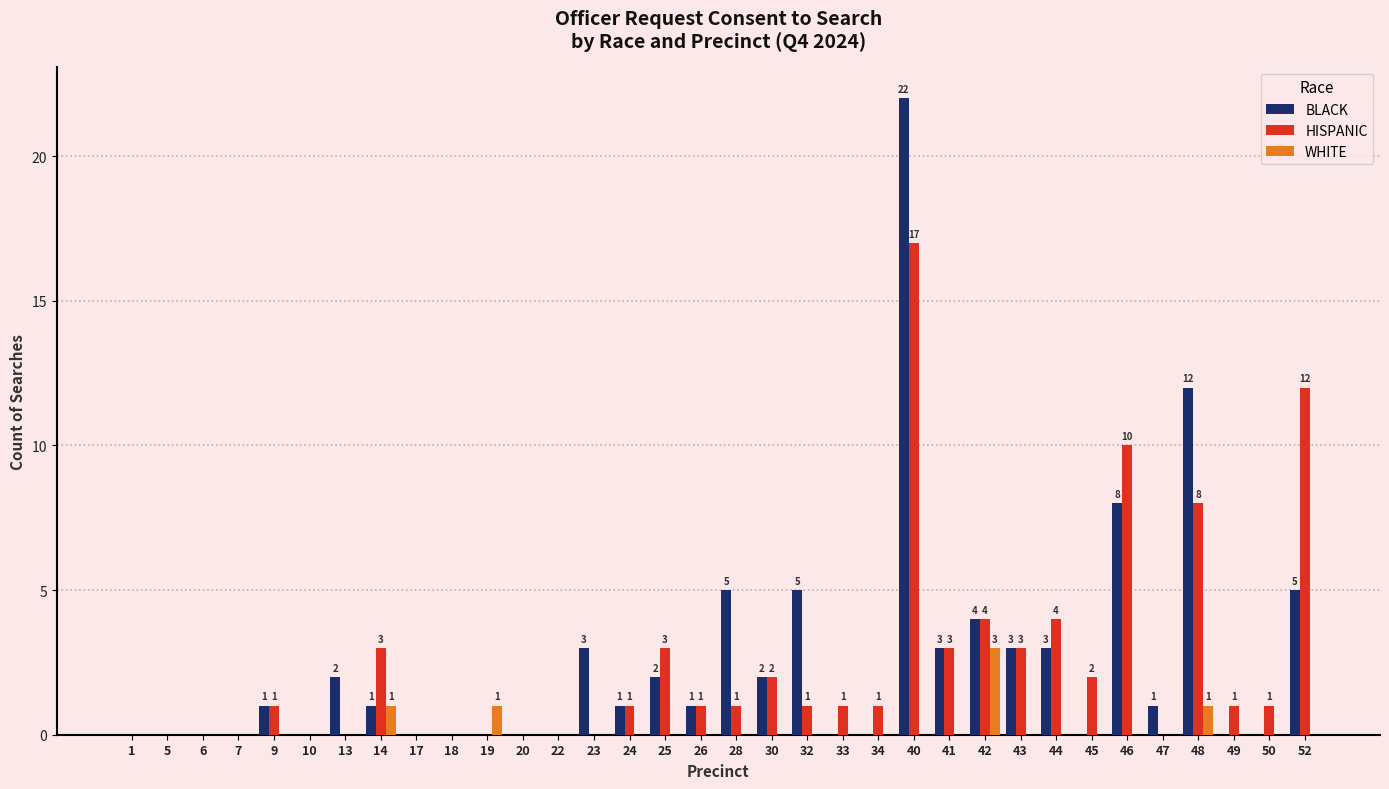

Is it true that HISPANIC equals 1 at 32?

True